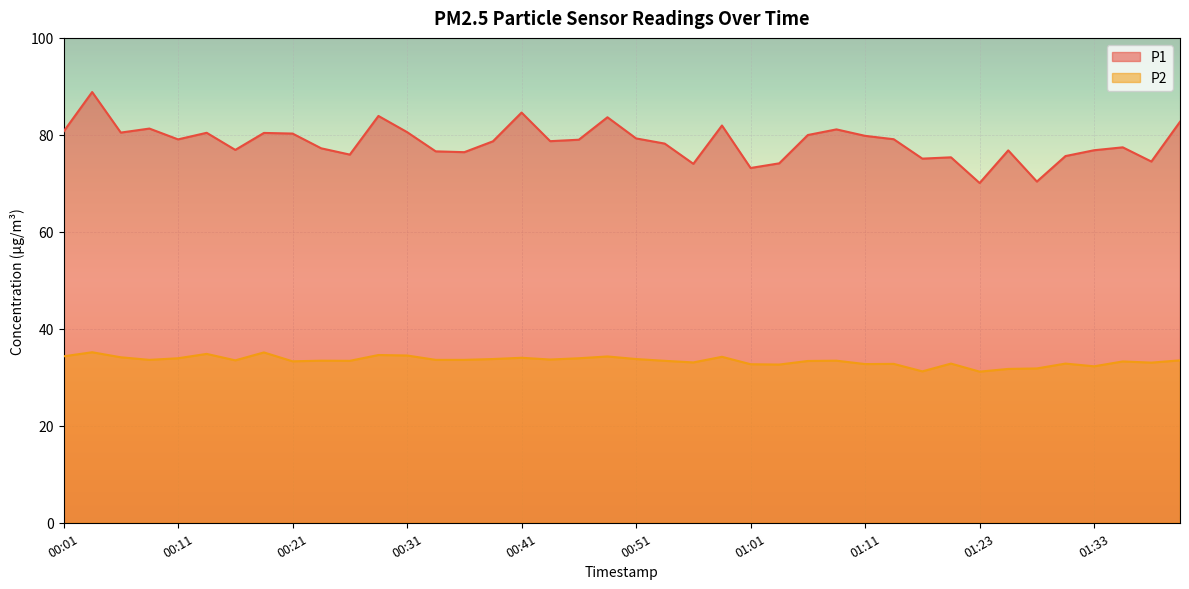

True or false: P1 and P2 intersect in this chart.

False